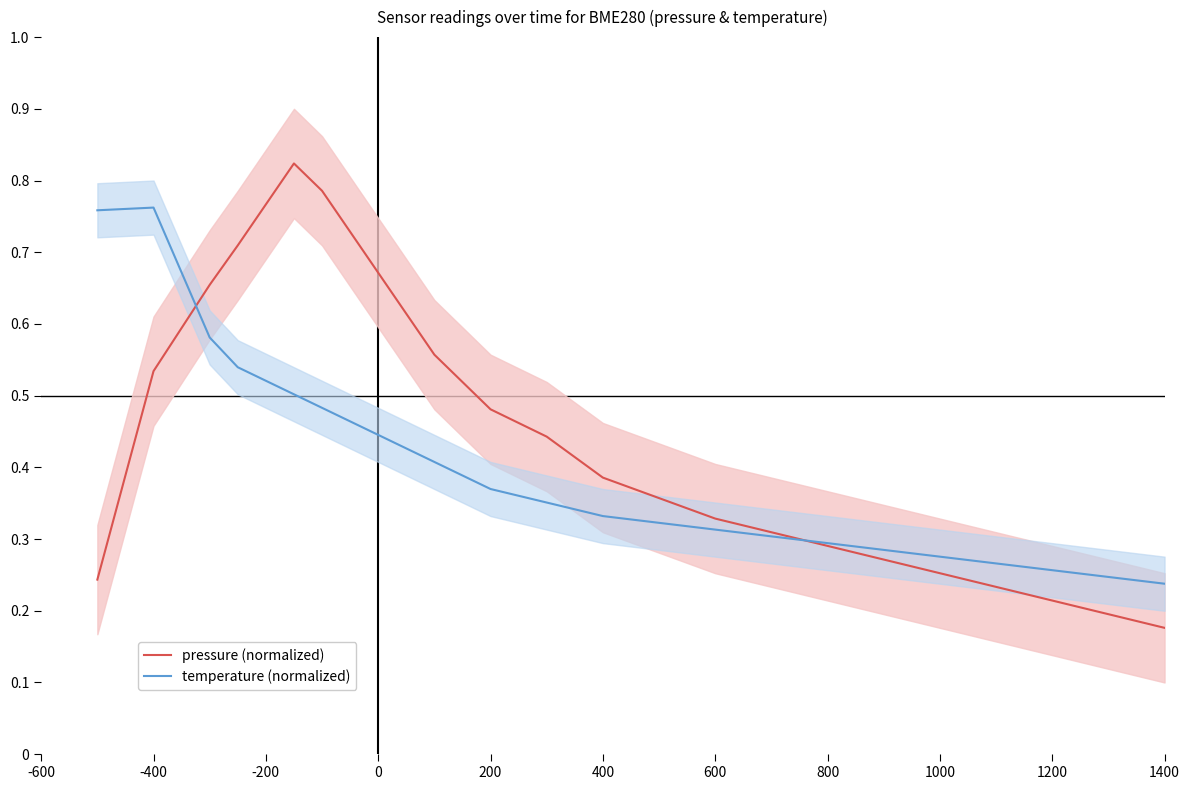

Which category has the lowest value in the pressure (normalized) series?

1400